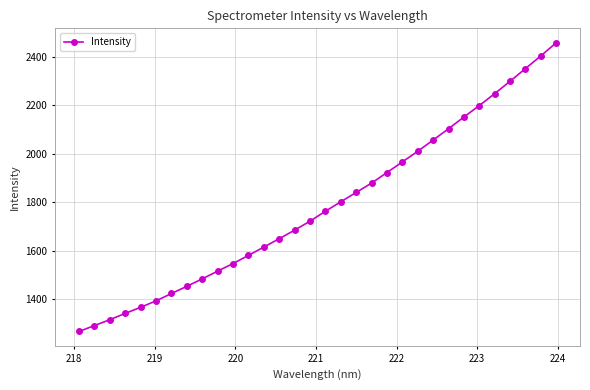

What is the average value?

1784.7